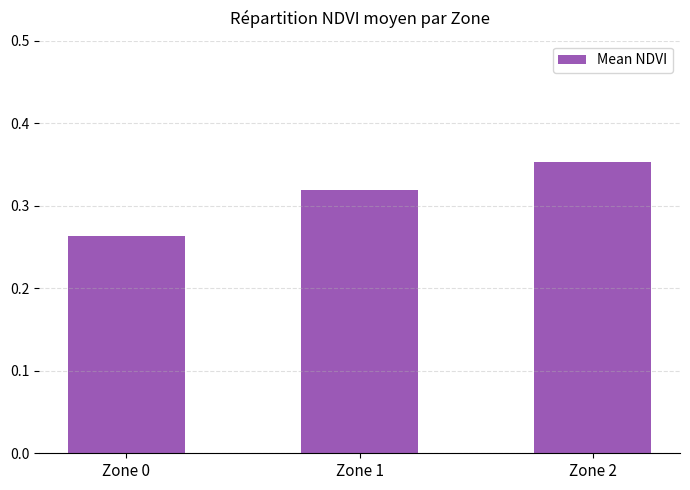

True or false: the data shows 0.2 at Zone 2.

False